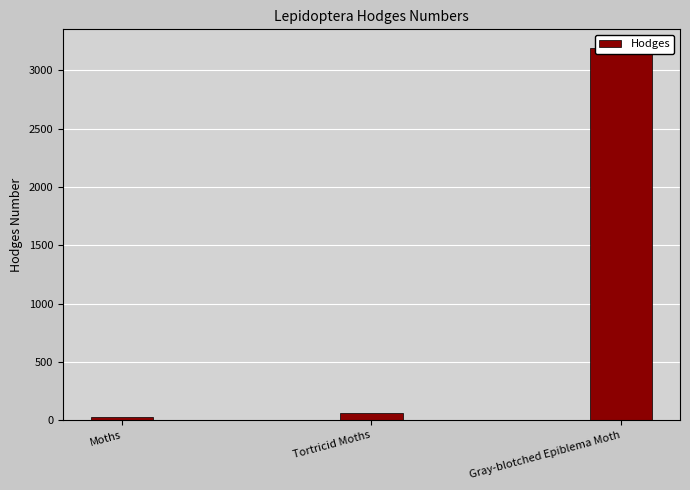

What is the sum of the values at Gray-blotched Epiblema Moth and Moths?

3221.0